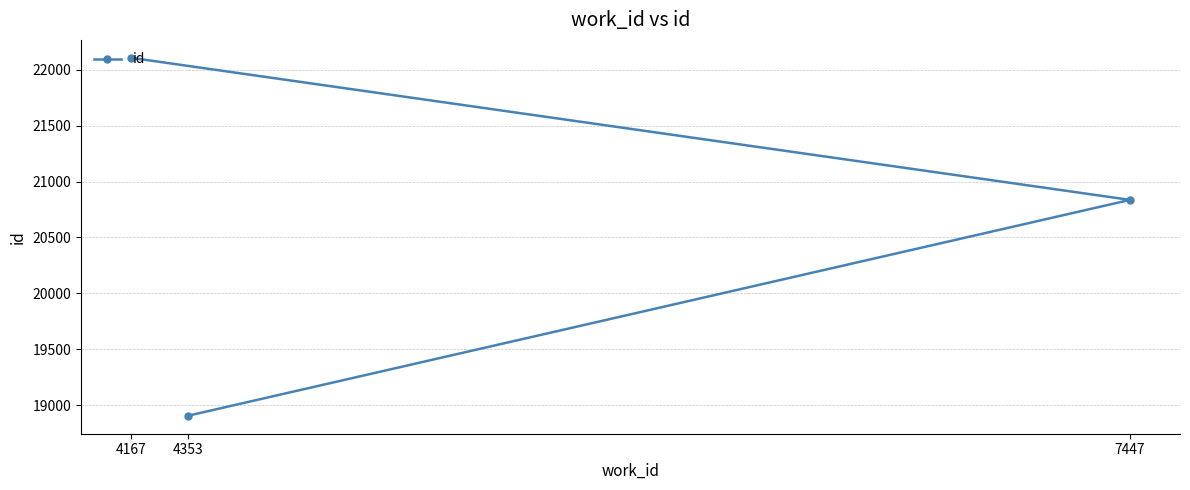

List the labels in order of value, smallest first.

4353, 7447, 4167